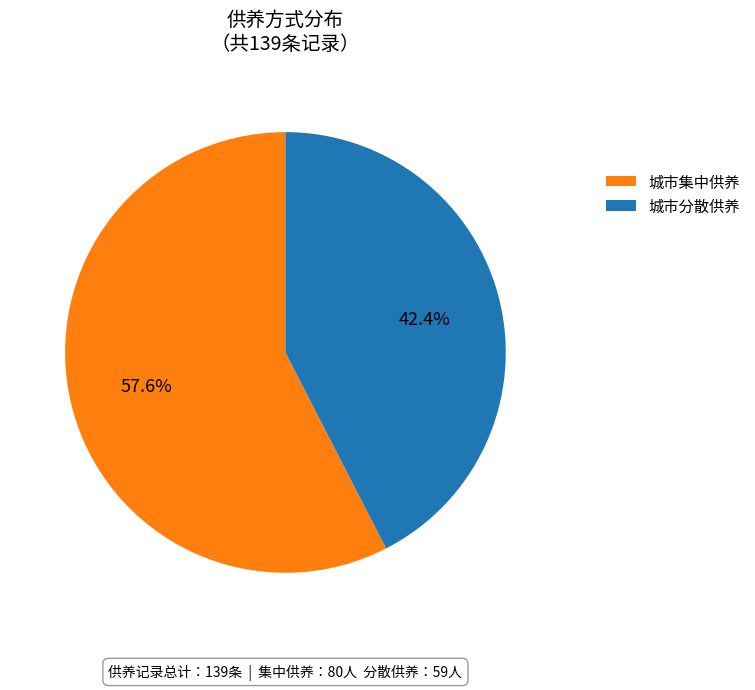

What percentage do 城市集中供养 and 城市分散供养 together represent?

100.0%